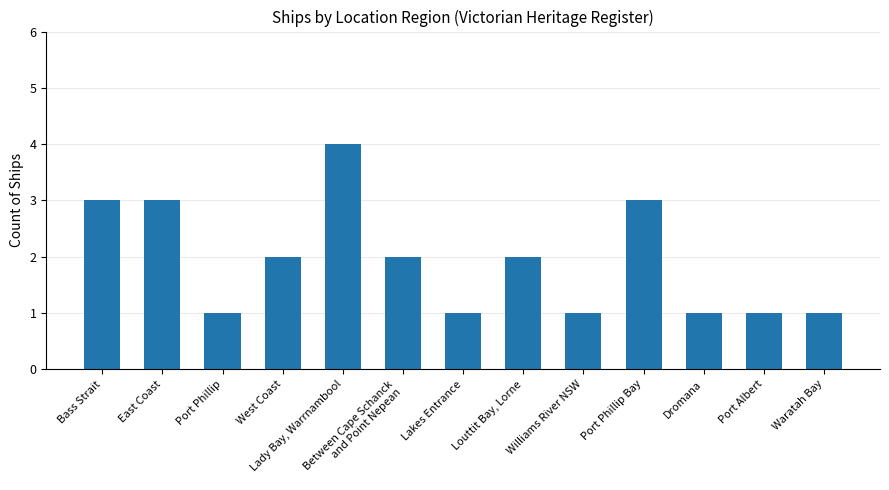

What is the label of the 10th bar from the right?

West Coast